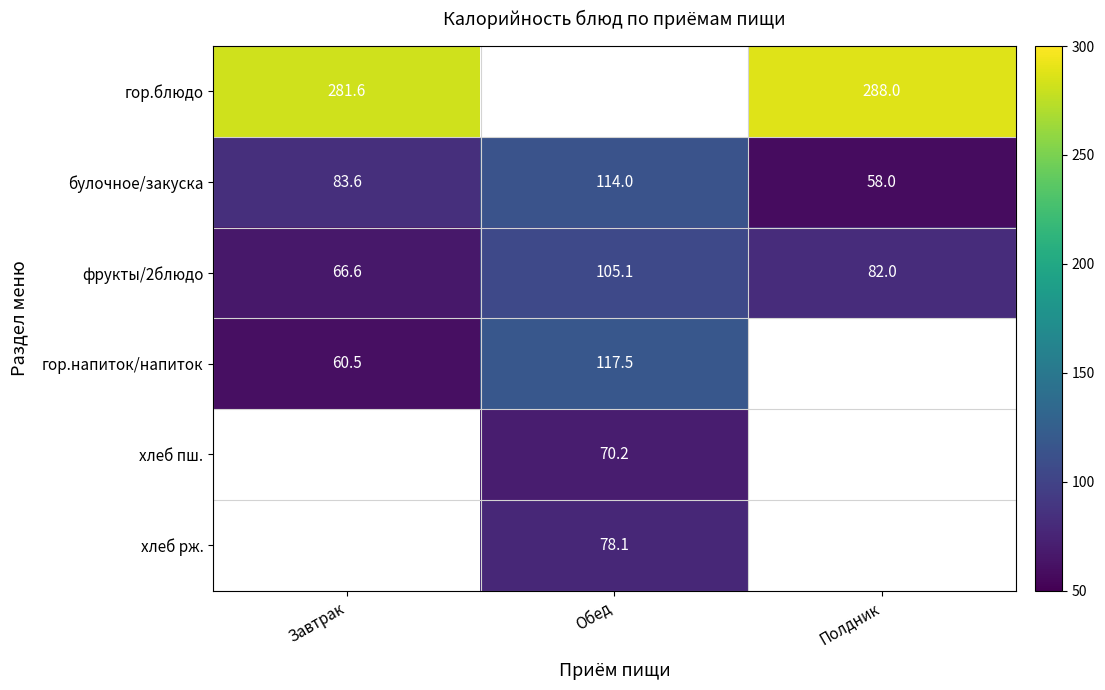

How many булочное/закуска values are between 58 and 114?

3